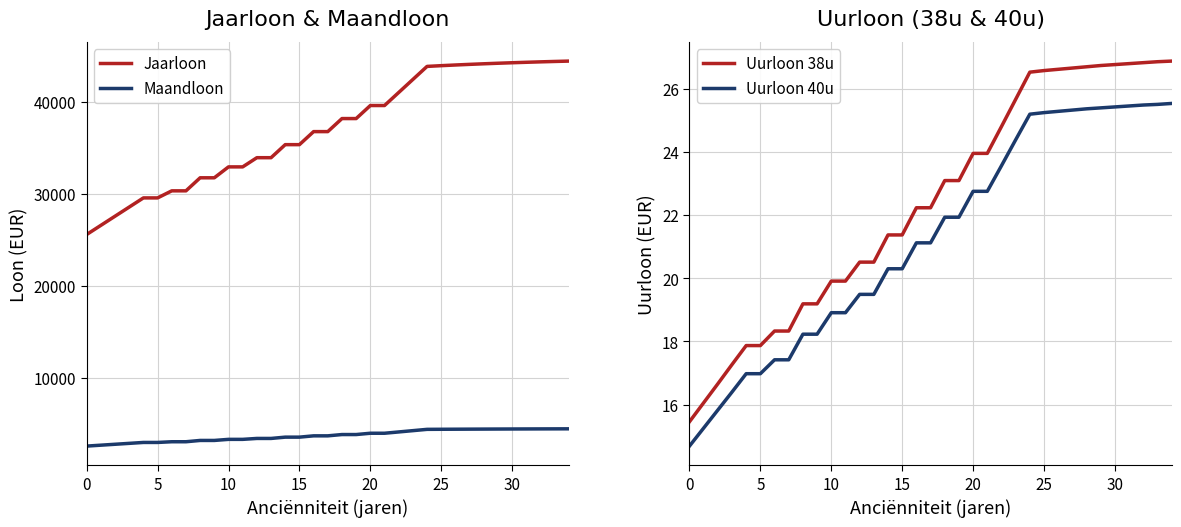

Where does the Jaarloon series first go above 36756?

16